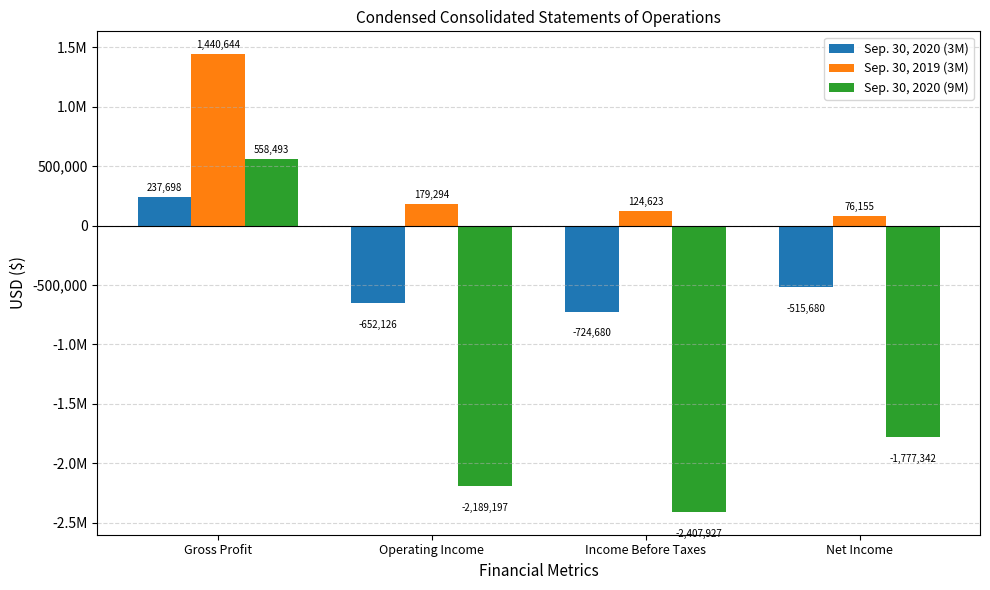

Are the bars grouped side by side (vs. stacked)?

Yes